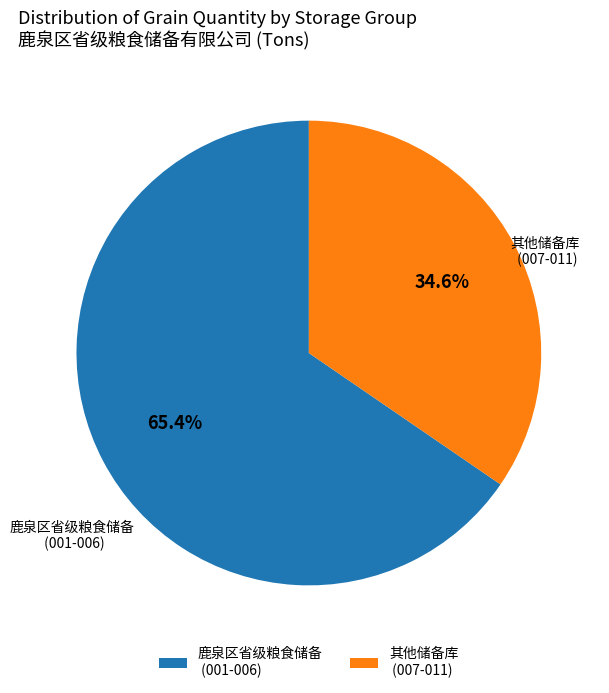

Is there any slice that represents more than half of the pie?

Yes